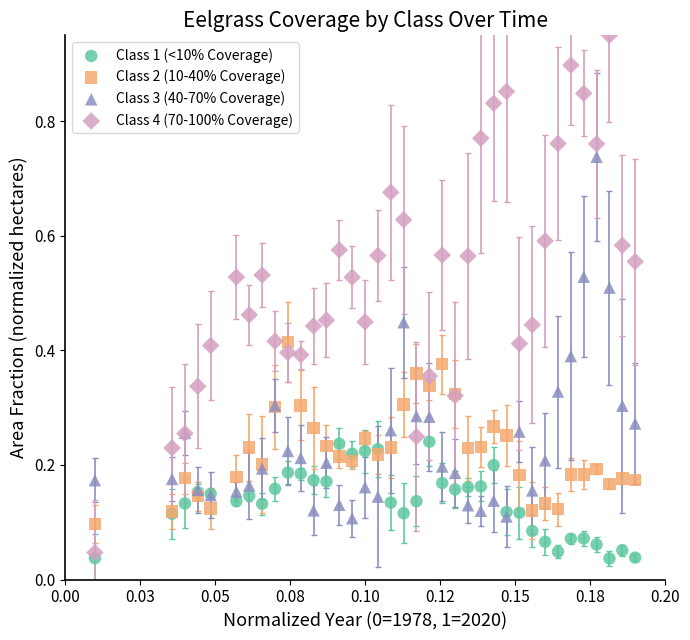

Which series contains the highest Y value?

Class 4 (70-100% Coverage)